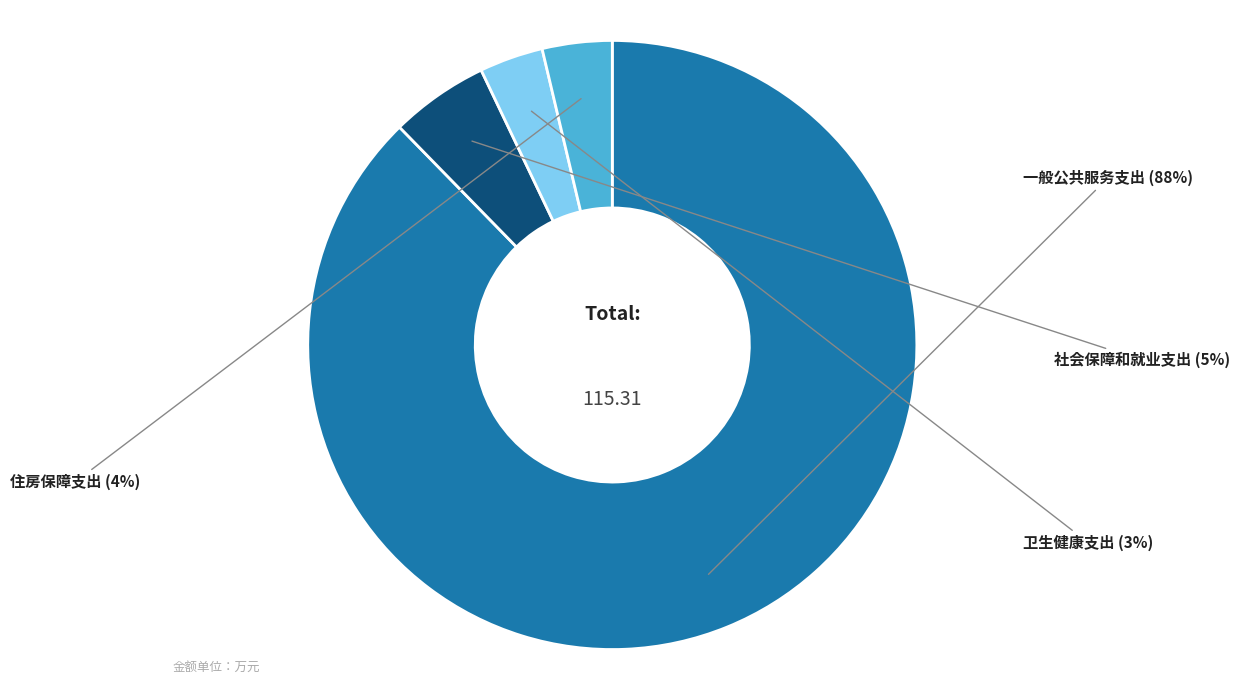

To the nearest percent, what is the average slice percentage?

25%